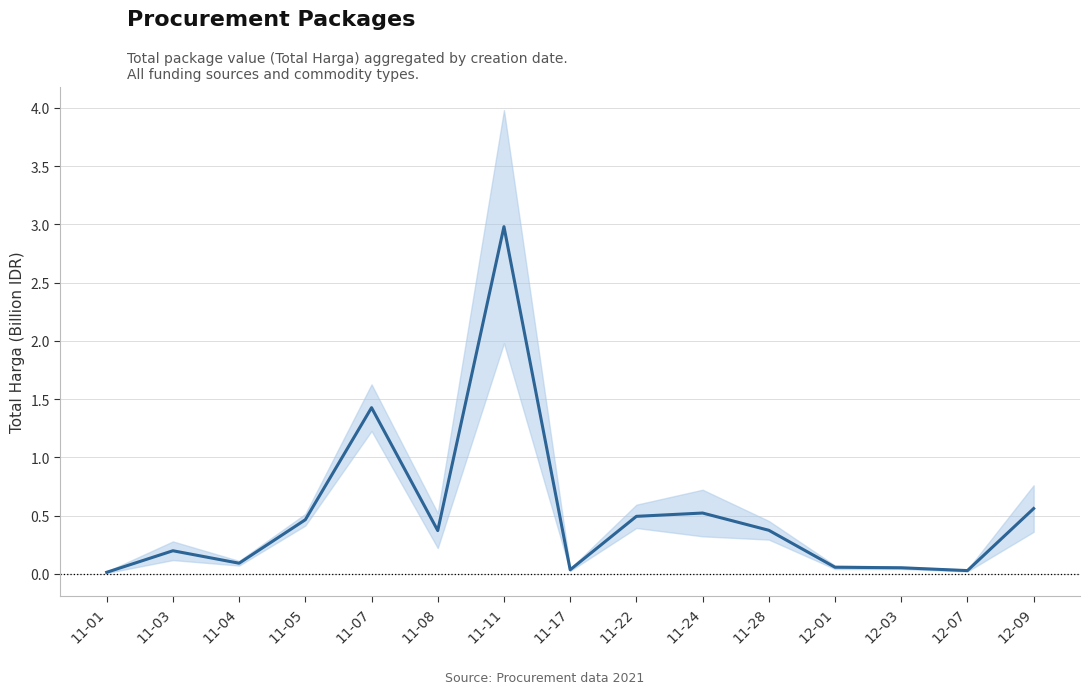

What is the difference between the maximum and second lowest values?

3.0